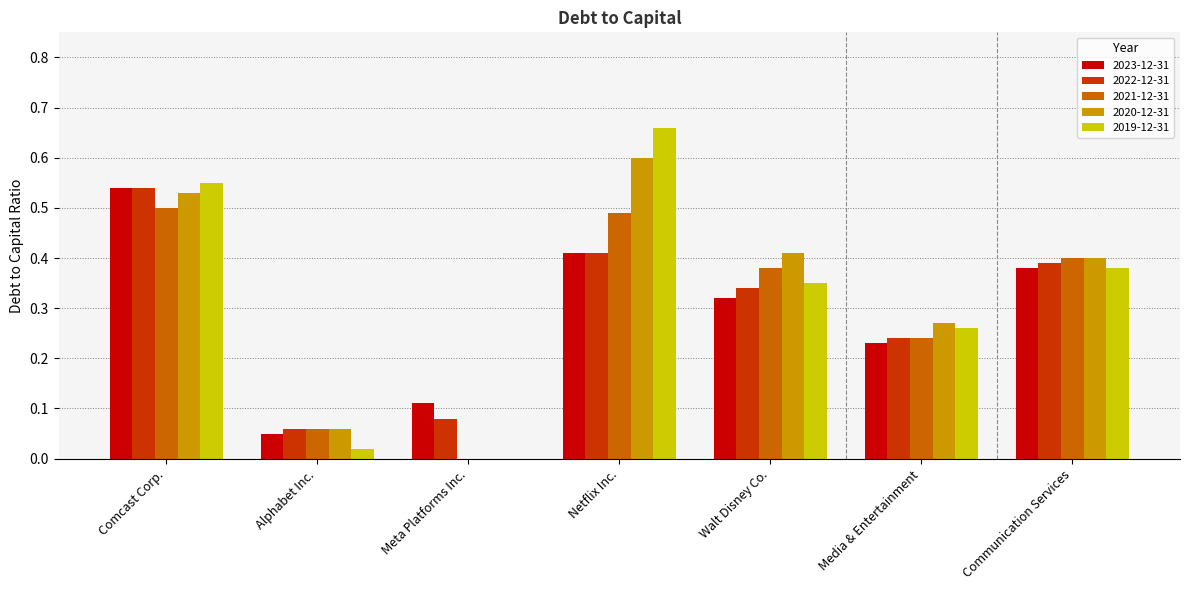

Is it true that 2019-12-31 equals 1.0 at Netflix Inc.?

False